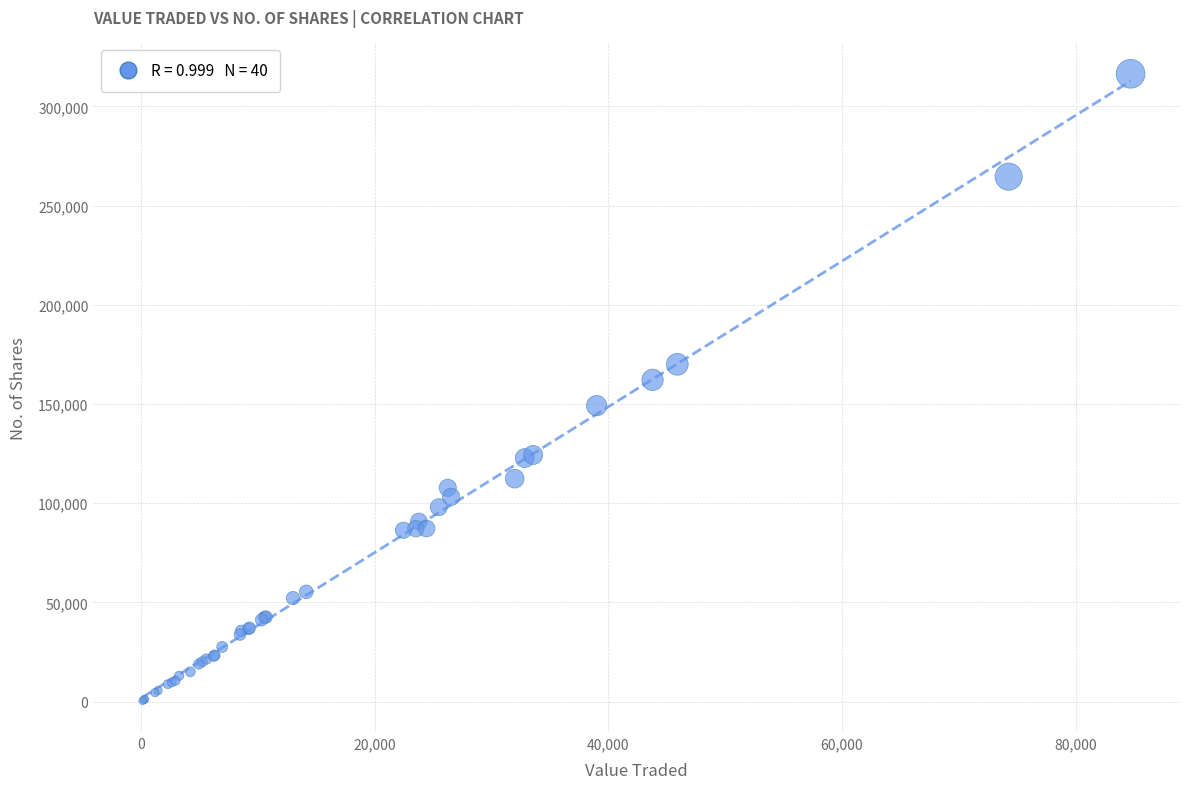

What Y value in the scatter plot is closest to 158452?

162165